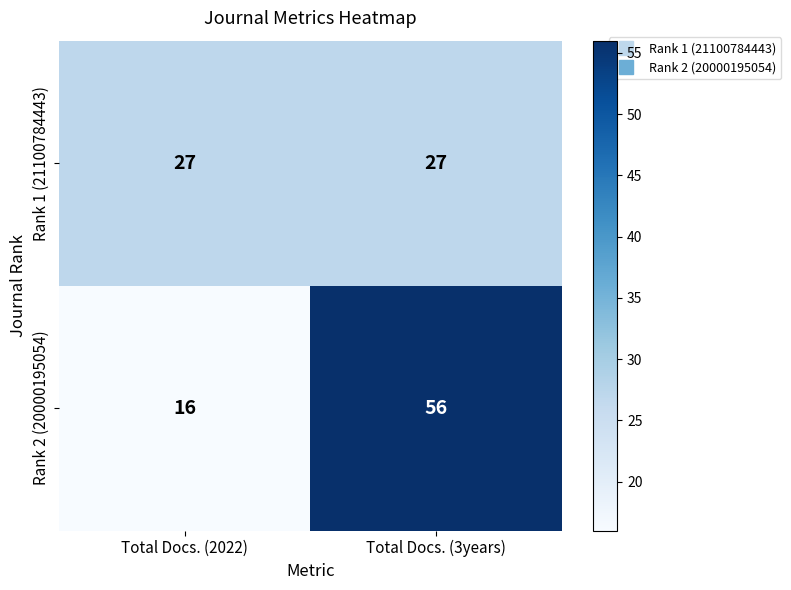

At which category is the sum across all series the highest?

Total Docs. (3years)